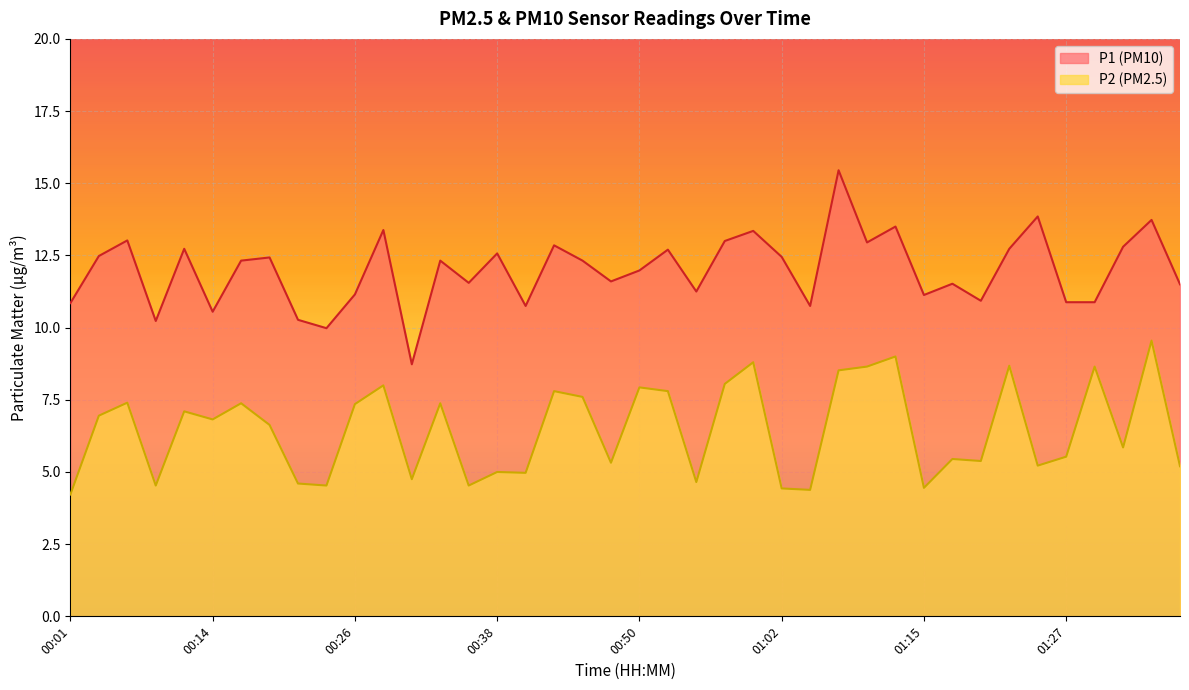

True or false: P1 has a value of 17.9 at 00:38.

False